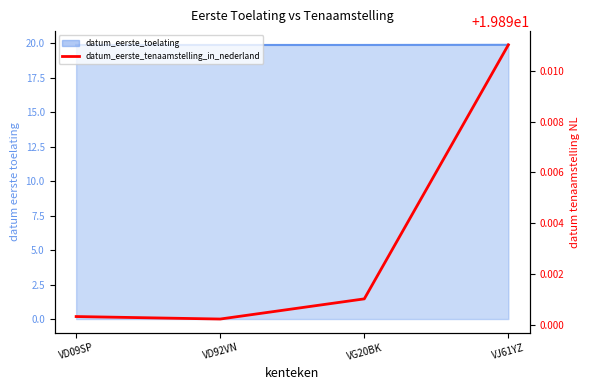

Is it true that the value at VJ61YZ is 19.9?

True